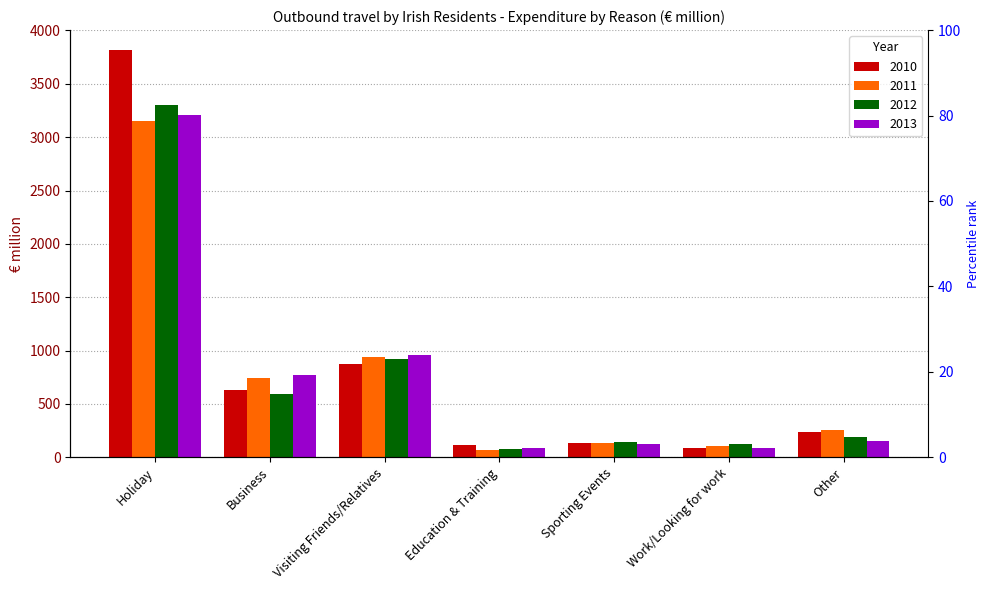

What are all the series names shown in the legend?

2010, 2011, 2012, 2013